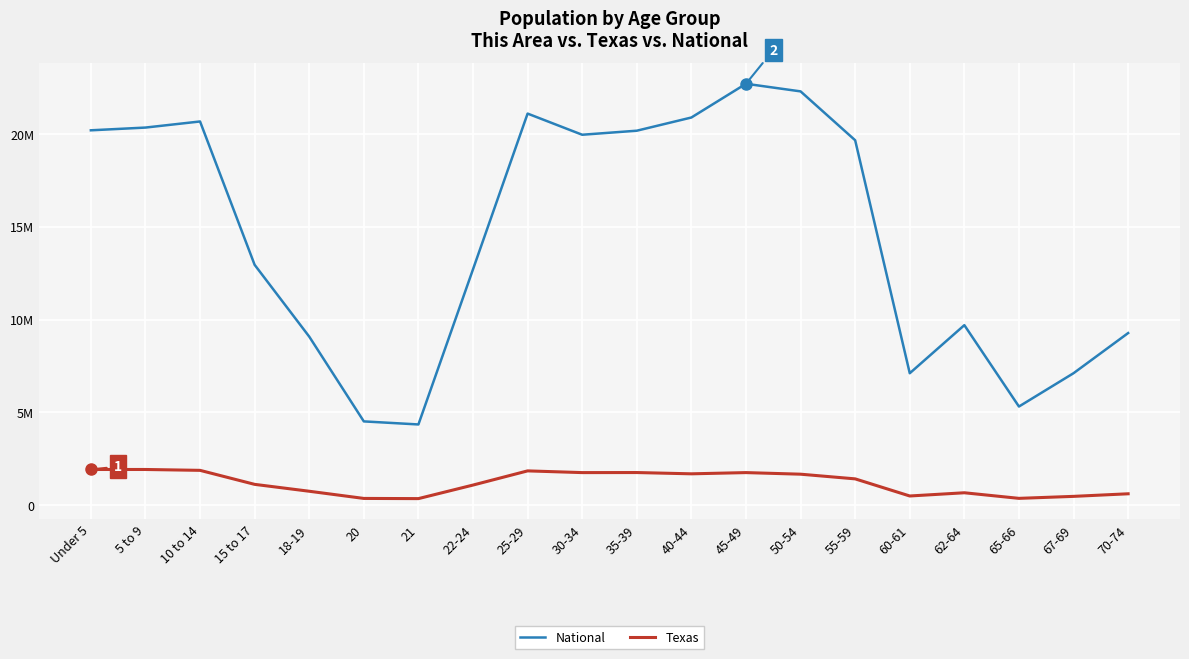

What is the difference between the highest and lowest values at 20?

4150089